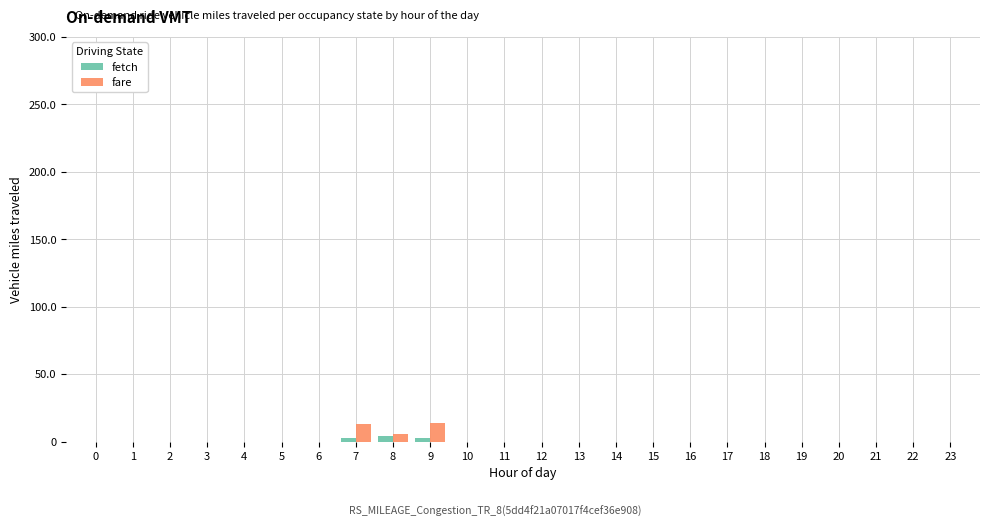

The fetch series shows 0.0 at 17. True or false?

True